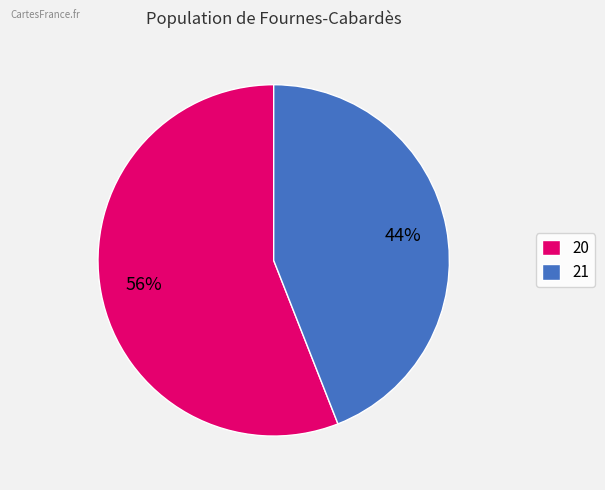

To the nearest percent, what is the difference between the largest and smallest slice percentages?

12%